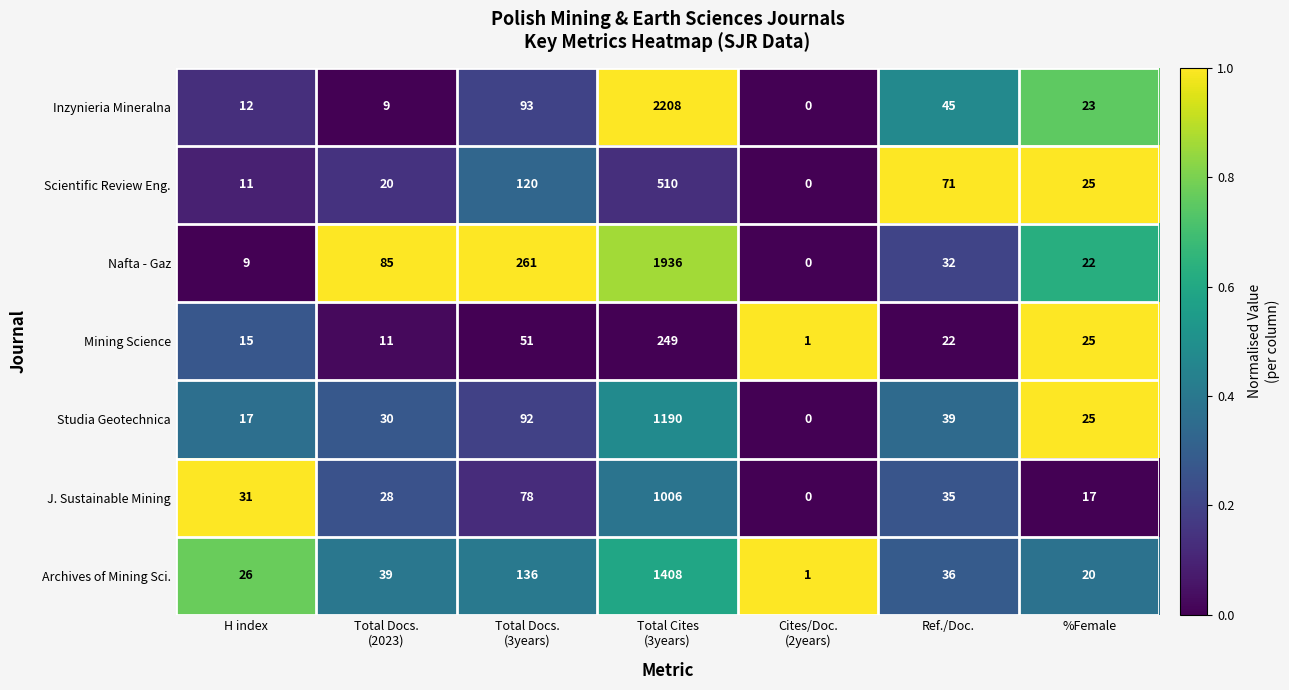

What is the approximate value of J. Sustainable Mining at H index, to the nearest 50?

50